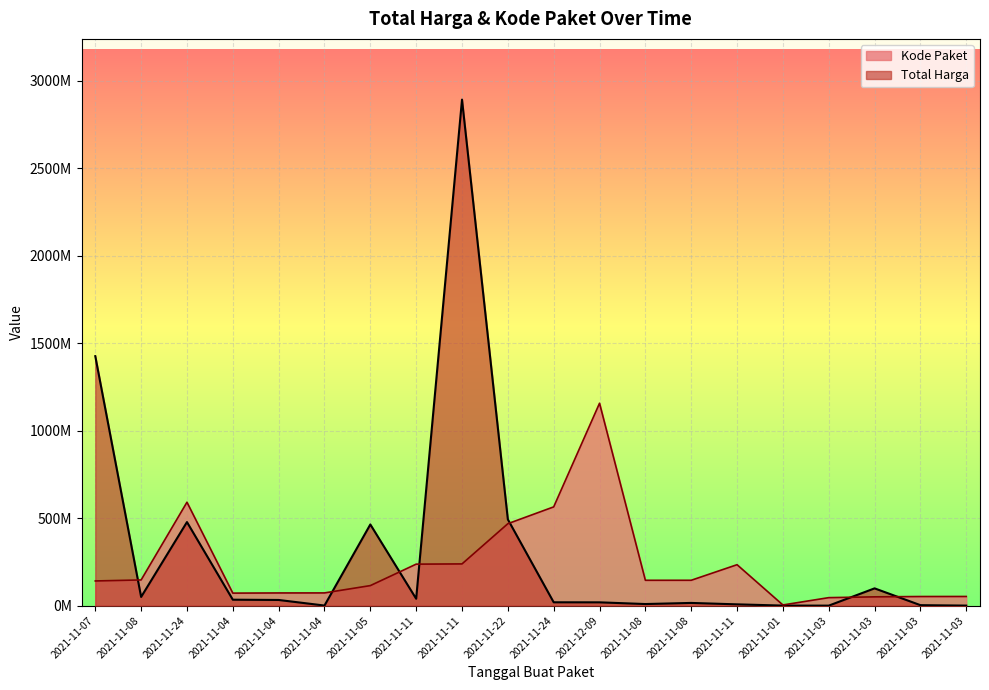

Where is the first local minimum for Total Harga?

2021-11-08